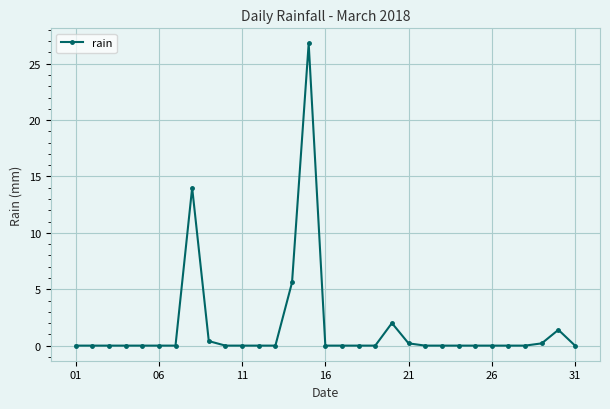

How many data points does each series have?

31